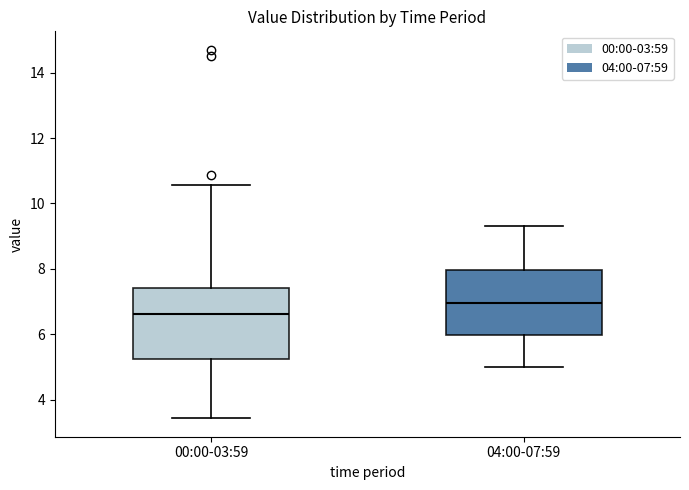

Comparing the boxes themselves (not the whiskers), which one is the tallest?

00:00-03:59